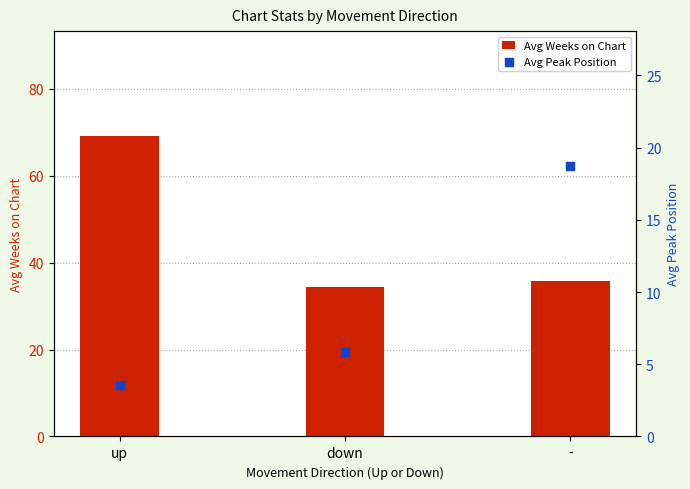

At how many categories does at least one series exceed 37?

1